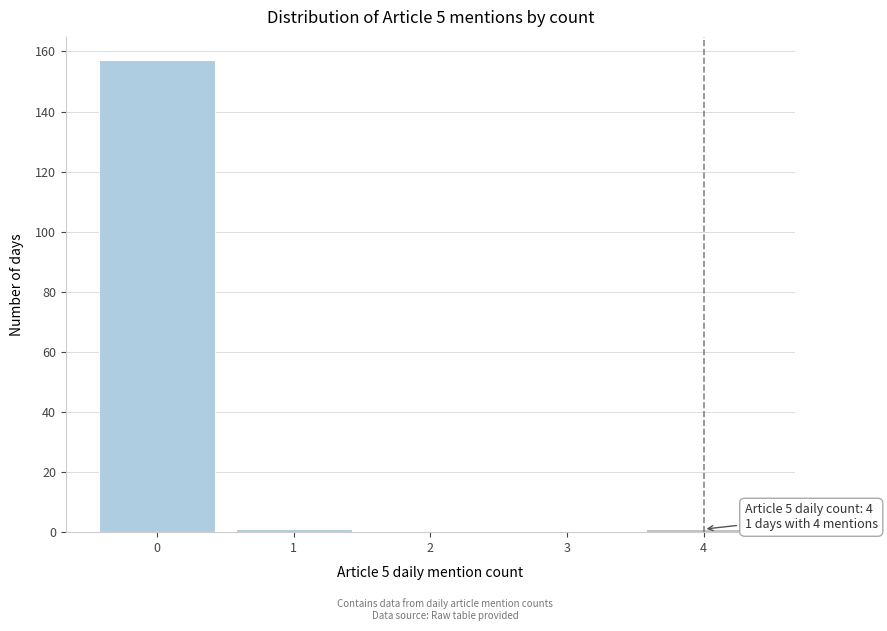

Which range on the x-axis has the tallest bar?

-0.5 to 0.5